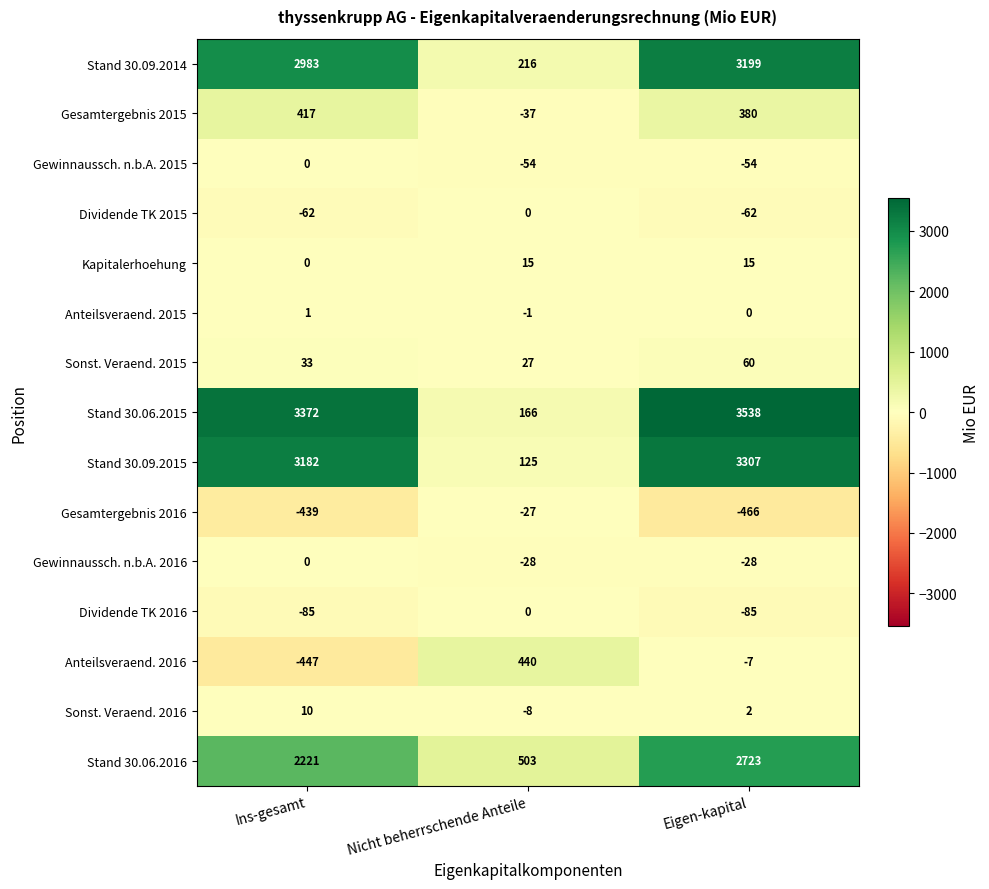

What is the greatest value displayed?

3538